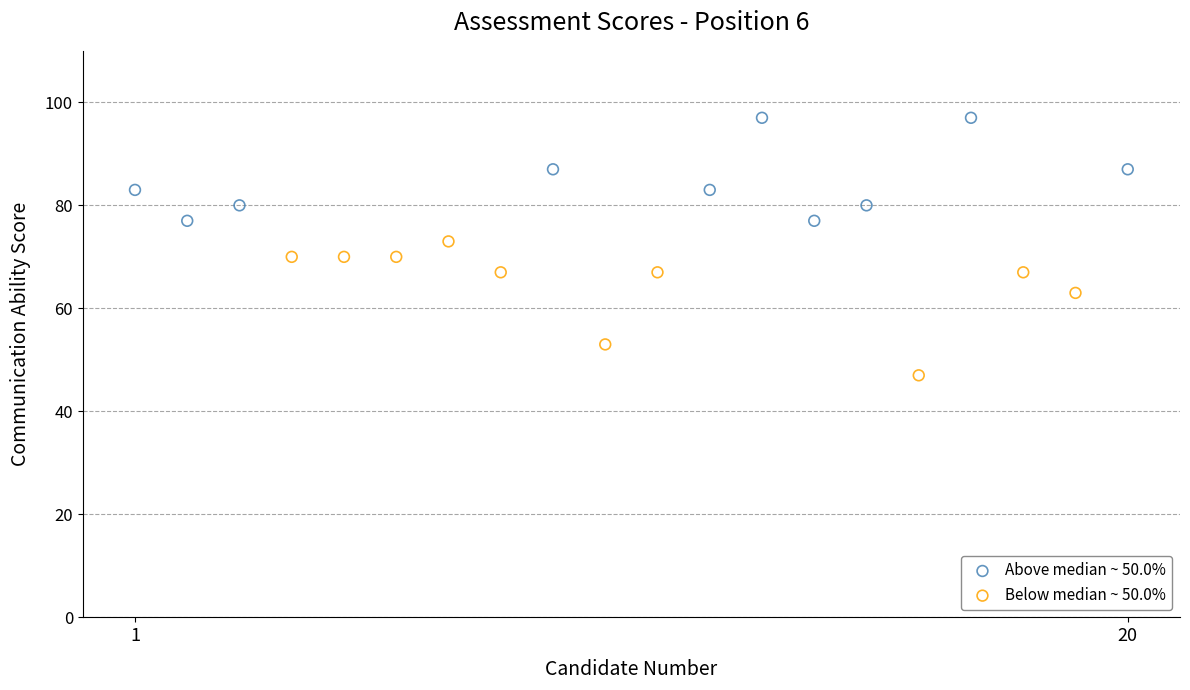

Which series contains the lowest Y value?

Below median ~ 50.0%